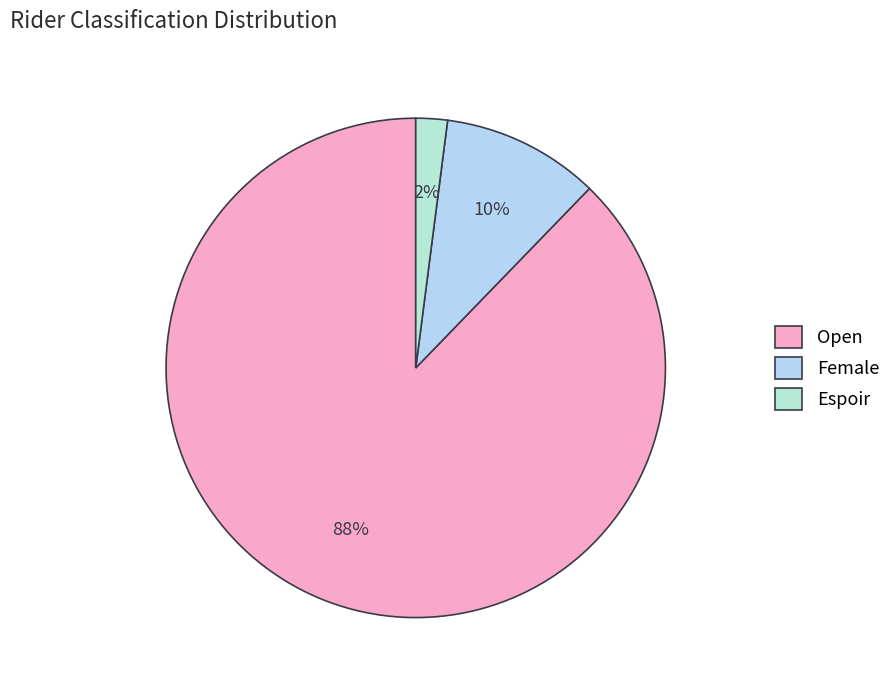

To the nearest percent, what is the difference between the Espoir and Open slice percentages?

86%